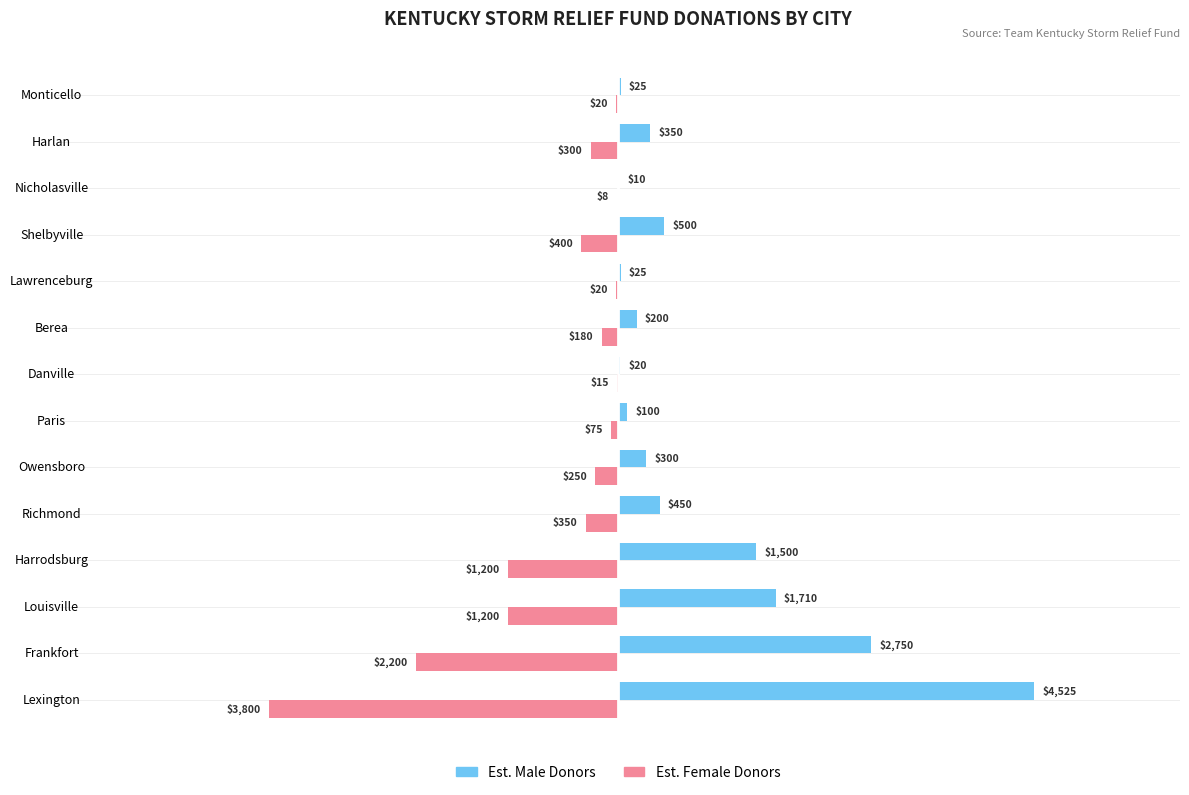

What is the greatest value displayed?

4525